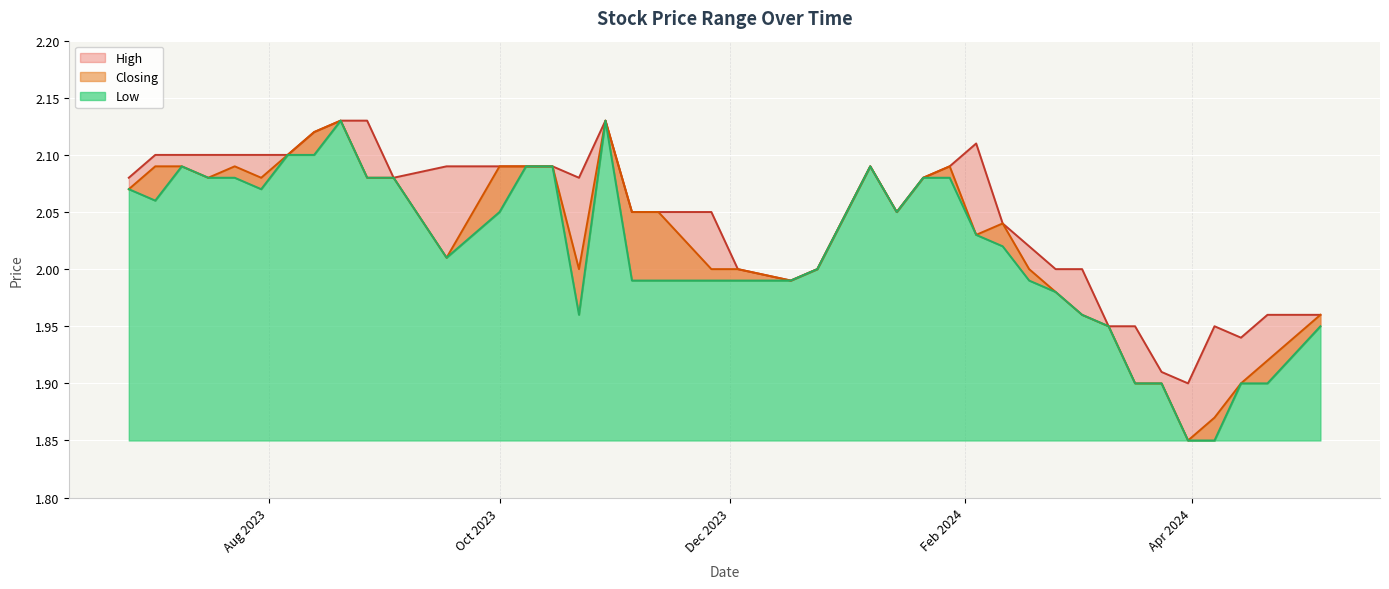

Count the number of data series in this chart.

3